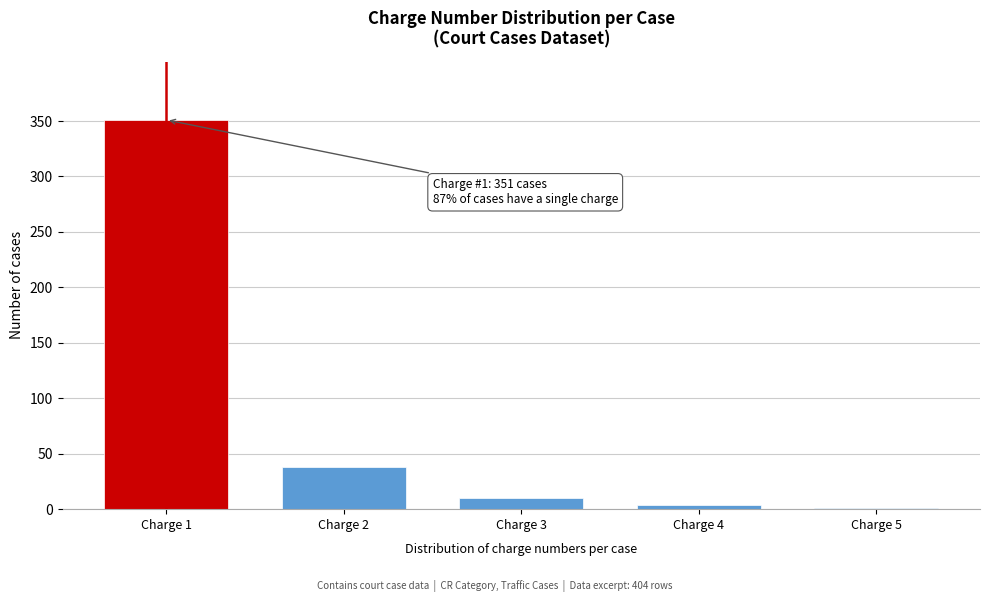

Reading left to right, transcribe all the data shown in this chart.

Charge 1=351	Charge 2=38	Charge 3=10	Charge 4=4	Charge 5=1